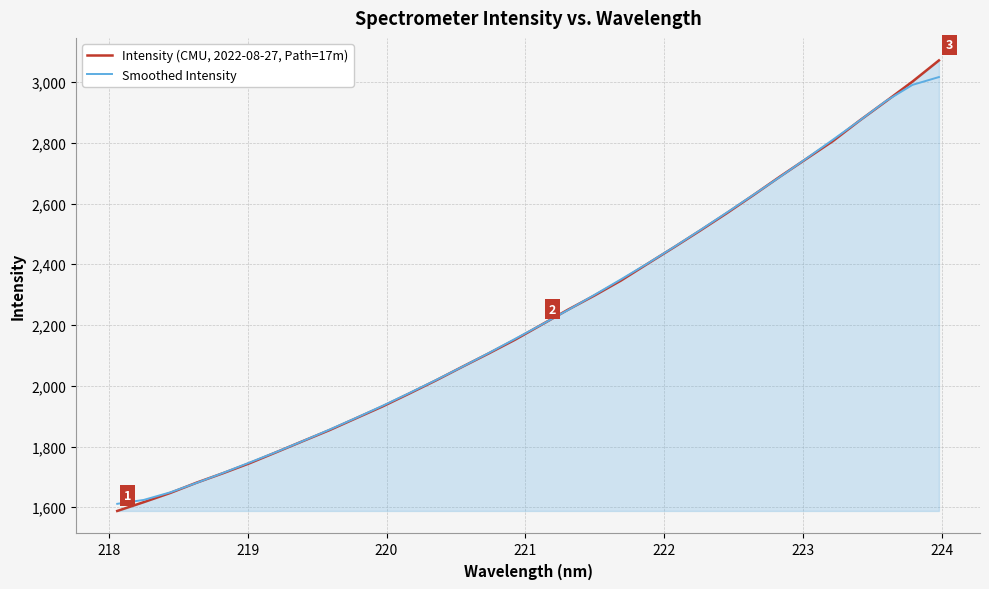

List the series in order of their peak value, highest first.

Intensity (CMU, 2022-08-27, Path=17m), Smoothed Intensity